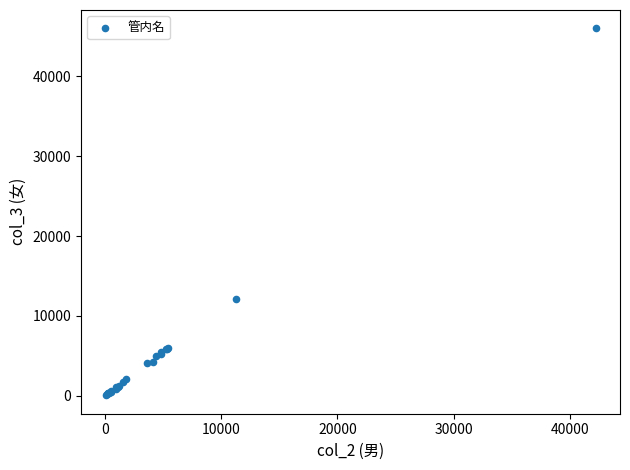

What Y value in the scatter plot is closest to 23018?

12092